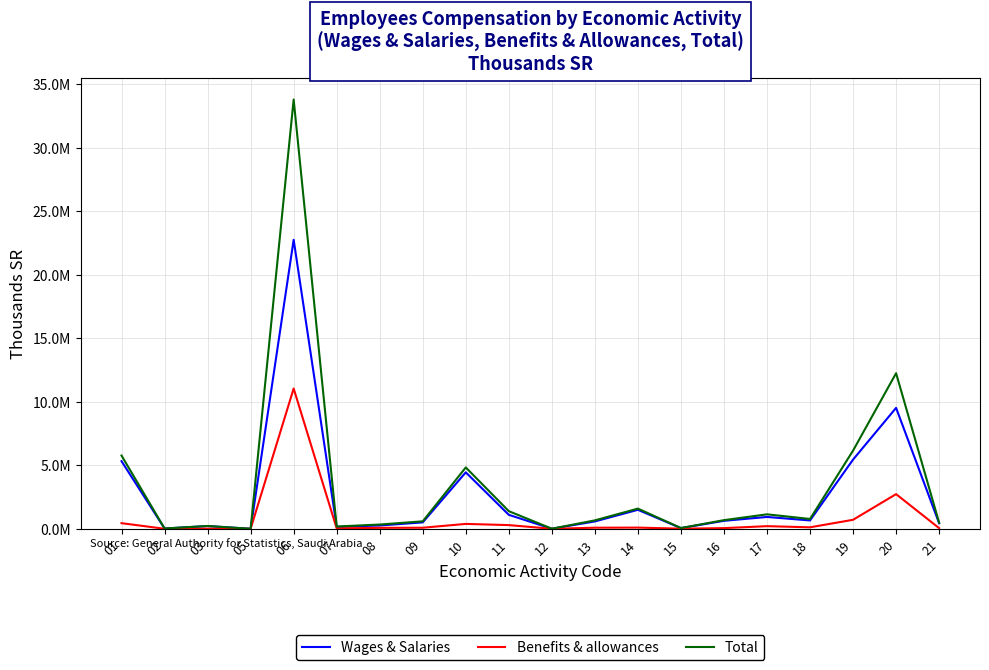

Reading left to right, list all the values displayed in this chart.

Wages & Salaries: 01=5323237	02=22018	03=213115	05=341	06=22754921	07=146863	08=260267	09=505019	10=4444812	11=1097593	12=4924	13=579005	14=1494355	15=51632	16=627990	17=931723	18=656191	19=5449078	20=9520817	21=432780
Benefits & allowances: 01=442001	02=821	03=8448	05=79	06=11044898	07=31752	08=74222	09=82008	10=384562	11=289893	12=608	13=84732	14=93446	15=9192	16=51975	17=206431	18=116406	19=708062	20=2728735	21=50323
Total: 01=5765238	02=22839	03=221563	05=420	06=33799819	07=178615	08=334489	09=587027	10=4829374	11=1387486	12=5532	13=663737	14=1587801	15=60824	16=679965	17=1138154	18=772597	19=6157140	20=12249552	21=483103